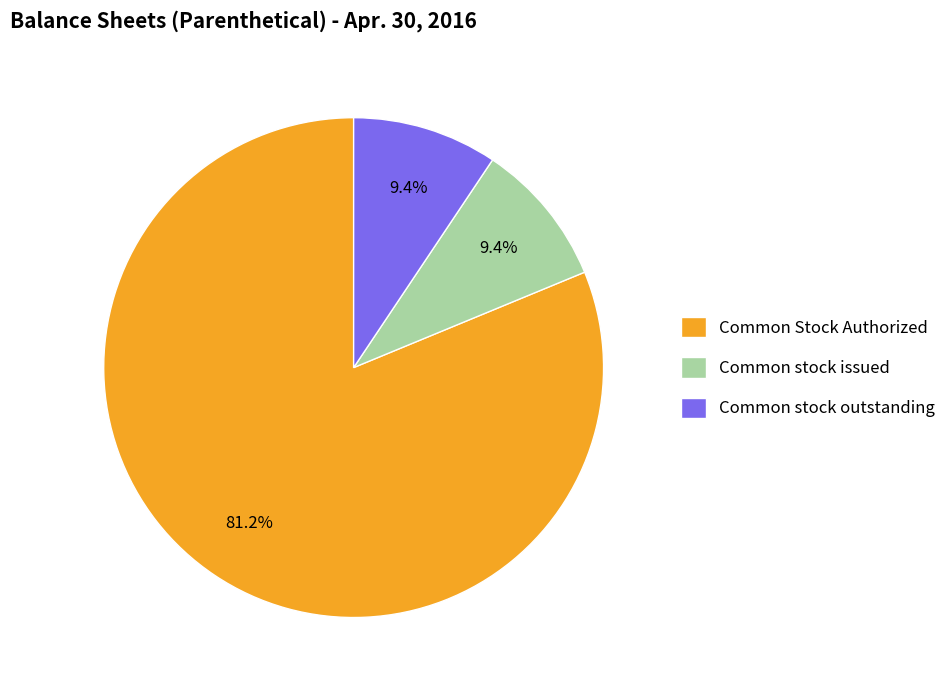

What is the ratio of the value at Common stock outstanding to the value at Common stock issued?

1.0